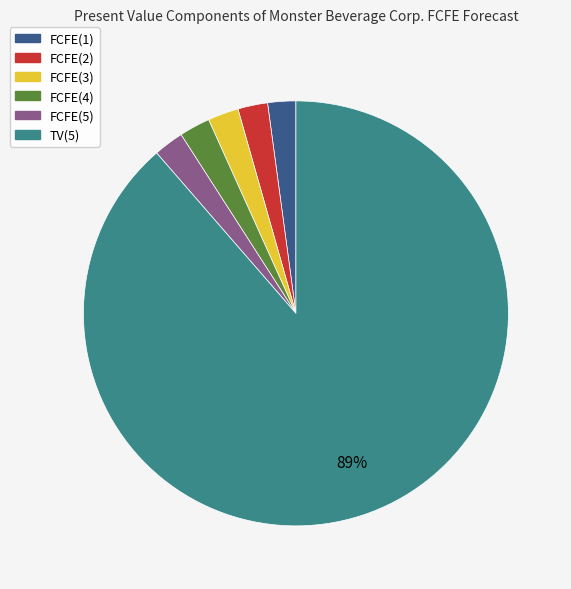

What is the largest slice in the pie chart?

TV(5)